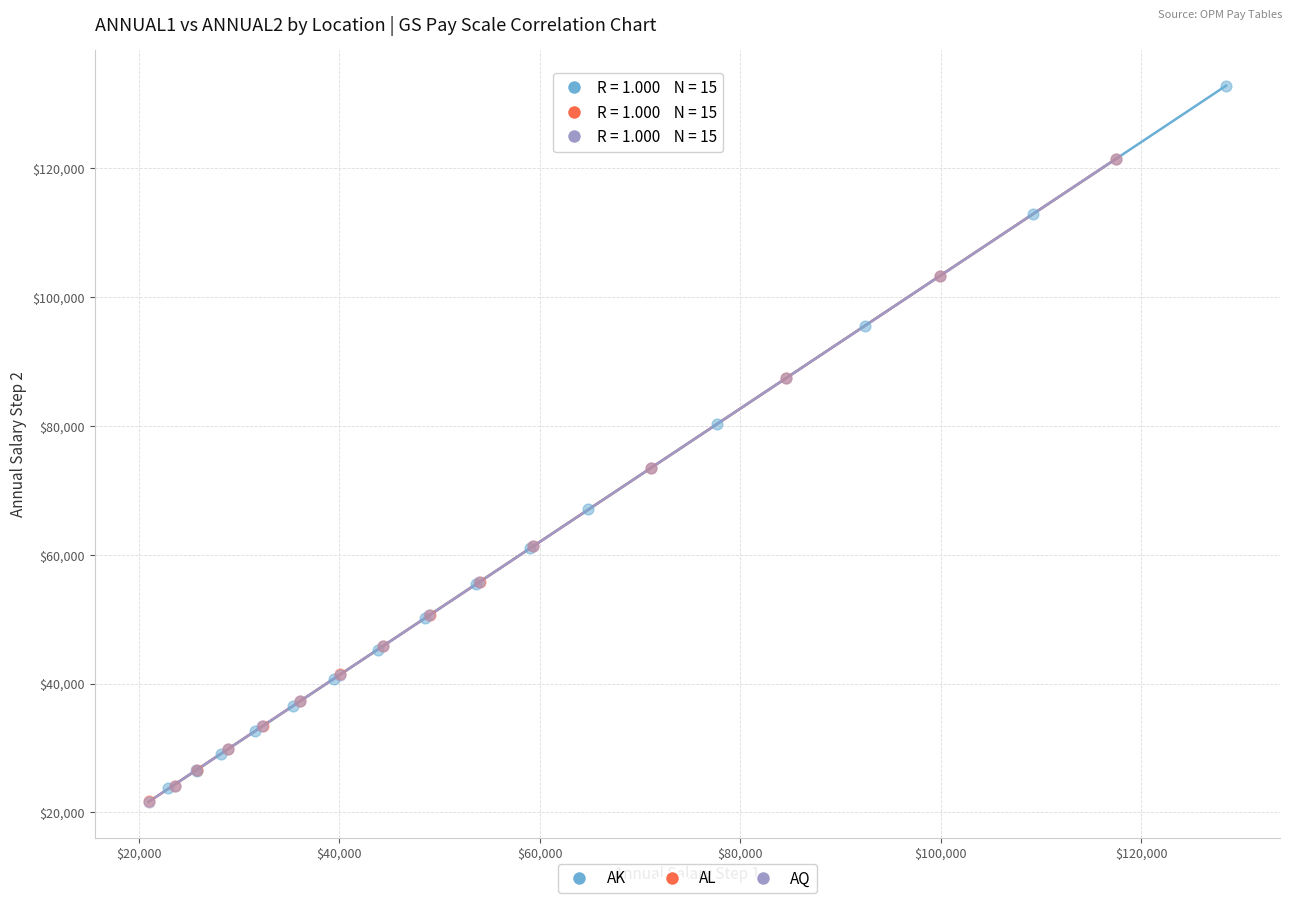

Which series reaches the maximum Y coordinate?

AK